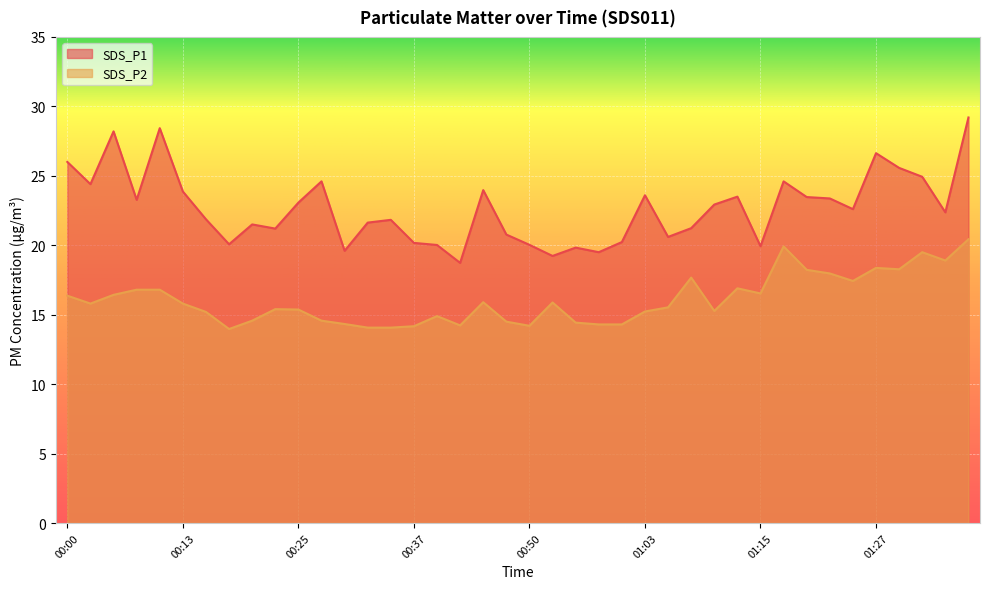

What is the spread (max minus min) of values at 00:37?

6.0